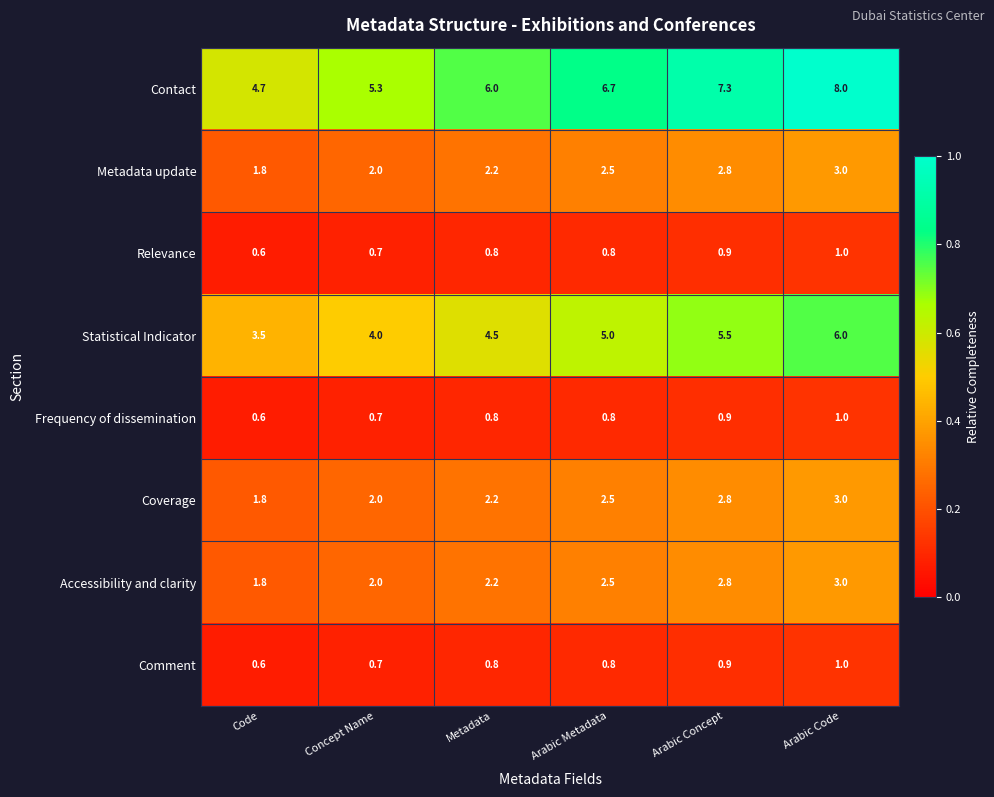

Is the value of Coverage at Concept Name greater than the value of Metadata update at Metadata?

No